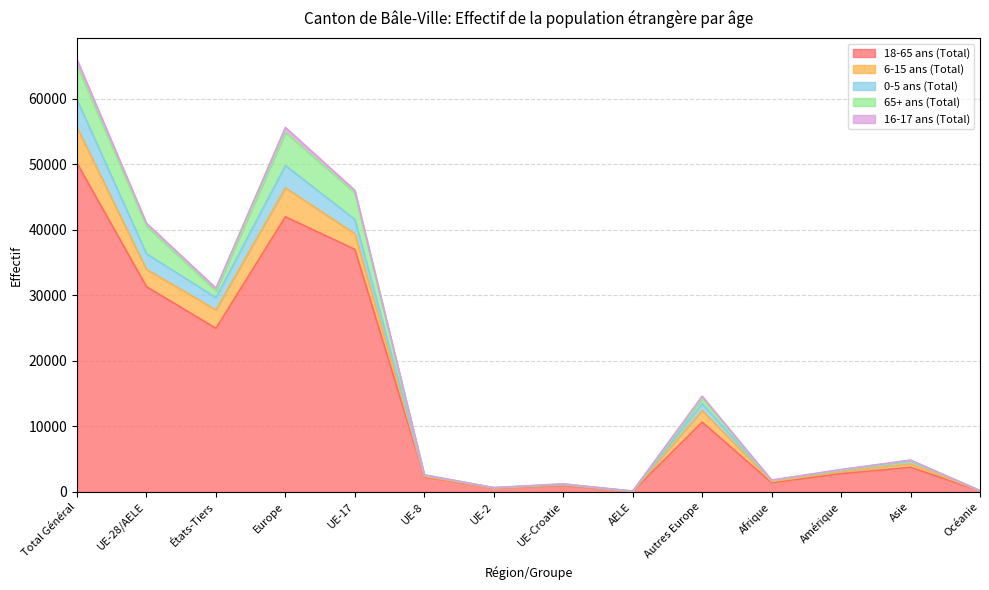

What position from the left is UE-8?

6